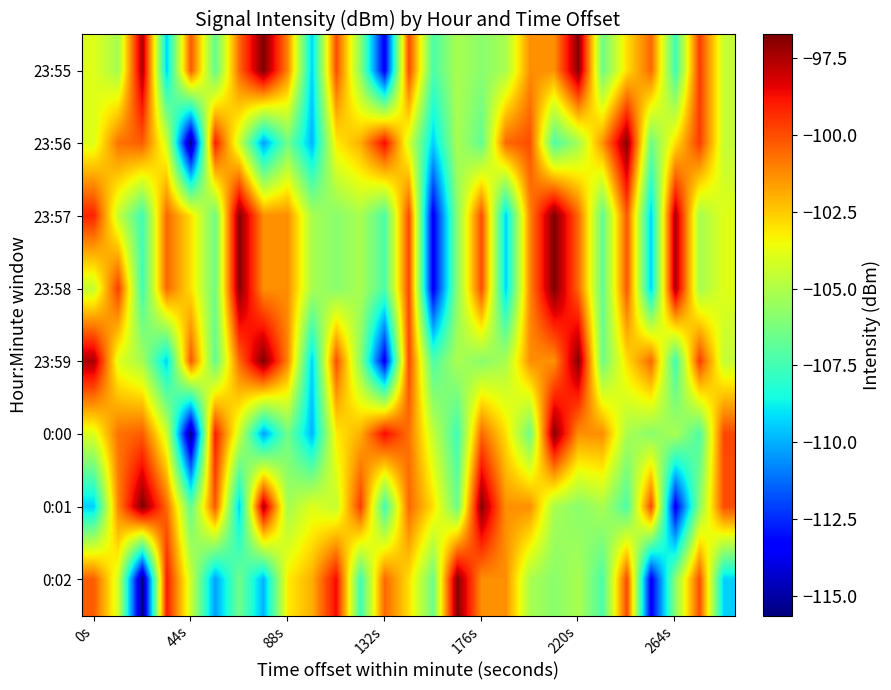

Reading left to right, list all the values displayed in this chart.

23:55: -103.9	-105.2	-97.5	-109.4	-100.2	-106.8	-100.5	-96.7	-101.1	-109.4	-100.0	-105.8	-113.6	-99.9	-107.2	-105.1	-105.9	-105.1	-101.3	-101.4	-96.9	-106.5	-102.9	-100.5	-107.6	-99.6	-104.5
23:56: -104.0	-100.7	-100.3	-104.2	-115.6	-99.0	-104.3	-110.3	-106.4	-109.9	-103.2	-102.0	-98.6	-104.2	-109.4	-105.1	-106.8	-100.5	-100.0	-107.2	-105.2	-101.4	-96.9	-106.5	-102.9	-99.6	-104.5
23:57: -99.1	-104.5	-107.6	-100.5	-102.9	-106.5	-96.9	-101.4	-101.3	-105.1	-105.9	-105.1	-107.2	-99.9	-113.6	-105.8	-100.0	-109.4	-101.1	-96.7	-100.5	-106.8	-100.2	-109.4	-97.5	-105.2	-103.9
23:58: -104.5	-99.6	-107.6	-100.5	-102.9	-106.5	-96.9	-101.4	-101.3	-105.1	-105.9	-105.1	-107.2	-99.9	-113.6	-105.8	-100.0	-109.4	-101.1	-96.7	-100.5	-106.8	-100.2	-109.4	-97.5	-105.2	-103.9
23:59: -97.5	-103.9	-105.2	-109.4	-100.2	-106.8	-100.5	-96.7	-101.1	-109.4	-100.0	-105.8	-113.6	-99.9	-107.2	-105.1	-105.9	-105.1	-101.3	-101.4	-96.9	-106.5	-102.9	-100.5	-107.6	-99.6	-104.5
0:00: -104.0	-100.7	-100.3	-104.2	-115.6	-99.0	-104.3	-110.3	-106.4	-109.9	-103.2	-102.0	-98.6	-100.7	-104.5	-107.6	-100.5	-102.9	-106.5	-96.9	-101.4	-101.3	-105.1	-105.9	-105.1	-107.2	-99.9
0:01: -109.4	-101.1	-96.7	-100.5	-106.8	-100.2	-109.4	-97.5	-105.2	-103.9	-104.5	-99.6	-107.6	-100.5	-102.9	-106.5	-96.9	-101.4	-101.3	-105.1	-105.9	-105.1	-107.2	-99.9	-113.6	-105.8	-100.0
0:02: -100.3	-104.2	-115.6	-99.0	-104.3	-110.3	-106.4	-109.9	-103.2	-102.0	-98.6	-107.6	-100.5	-102.9	-106.5	-96.9	-101.4	-101.3	-105.1	-105.9	-105.1	-107.2	-99.9	-113.6	-105.8	-100.0	-109.4